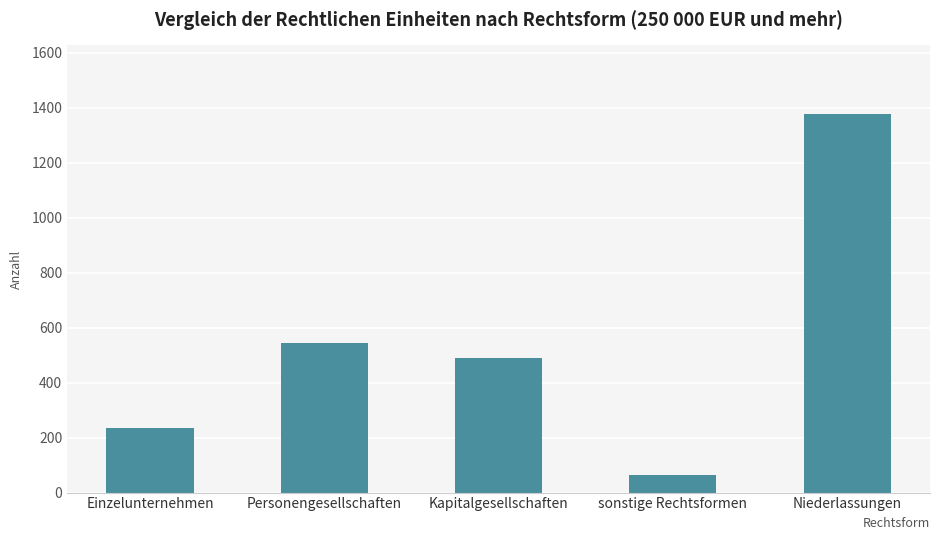

Where is the data nearest to the value 720?

Personengesellschaften